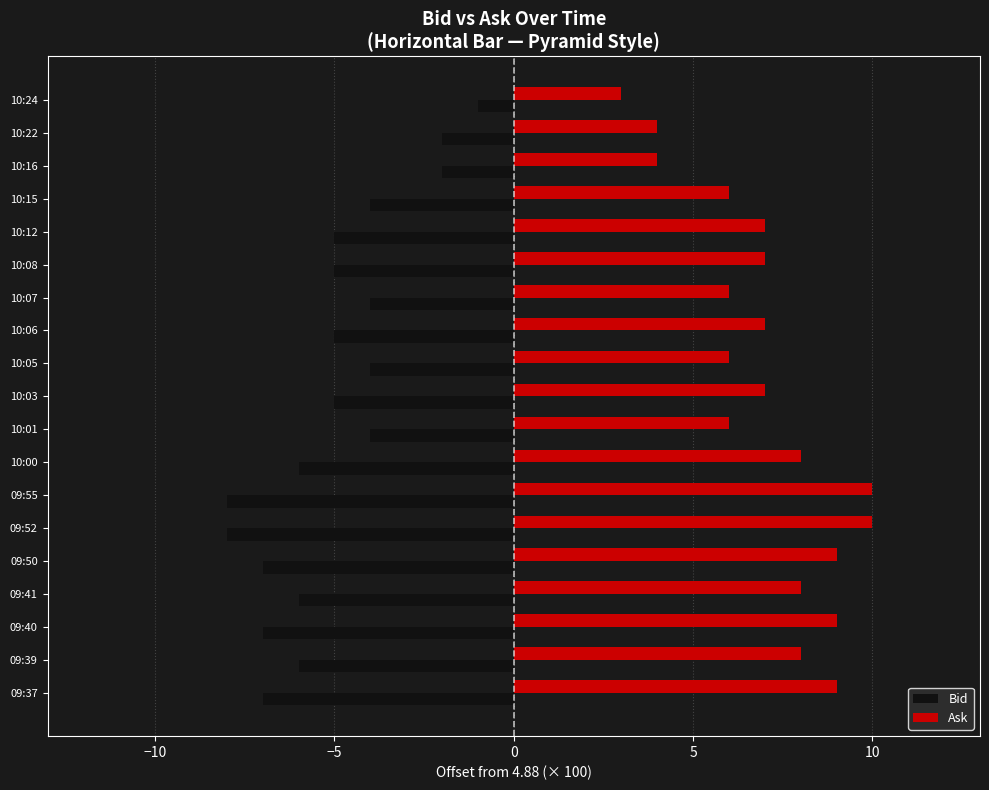

Rank the series by their maximum value, from highest to lowest.

Ask, Bid